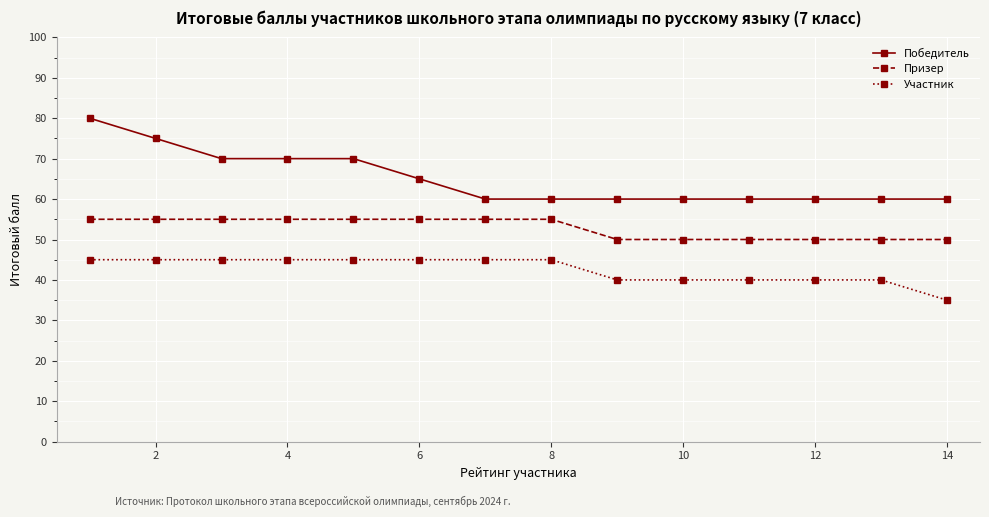

List the series in order of their overall mean, highest first.

Победитель, Призер, Участник